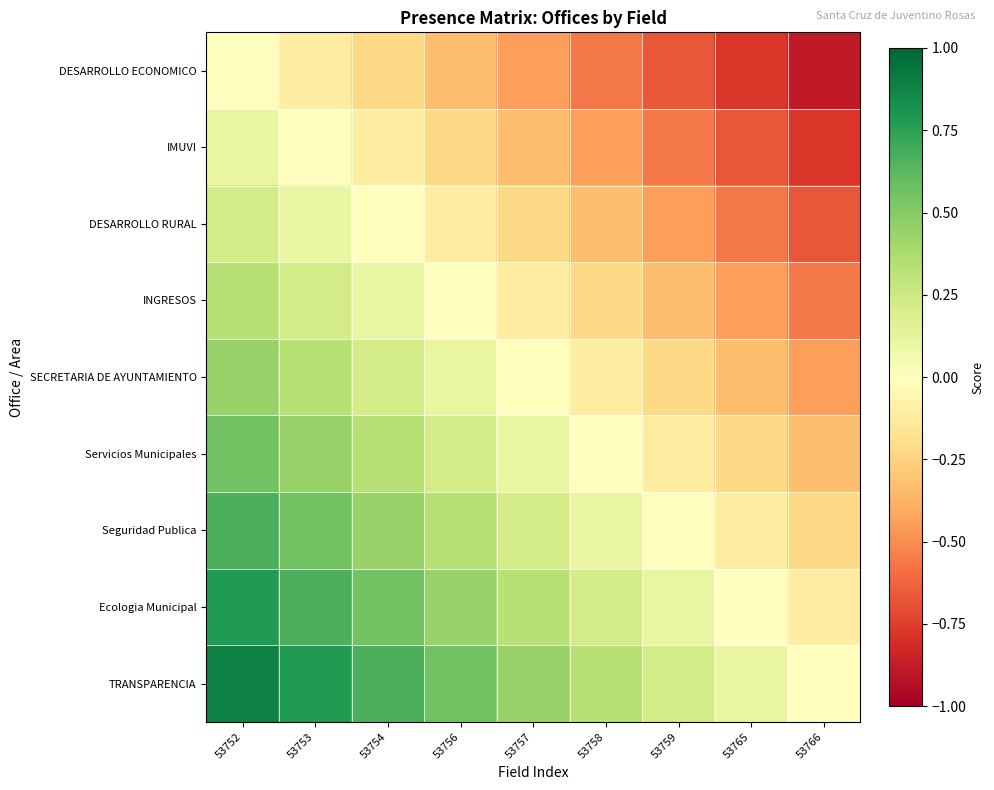

Reading left to right, list all the values displayed in this chart.

DESARROLLO ECONOMICO: 53752=0.0	53753=-0.1	53754=-0.2	53756=-0.3	53757=-0.4	53758=-0.6	53759=-0.7	53765=-0.8	53766=-0.9
IMUVI: 53752=0.1	53753=0.0	53754=-0.1	53756=-0.2	53757=-0.3	53758=-0.4	53759=-0.6	53765=-0.7	53766=-0.8
DESARROLLO RURAL: 53752=0.2	53753=0.1	53754=0.0	53756=-0.1	53757=-0.2	53758=-0.3	53759=-0.4	53765=-0.6	53766=-0.7
INGRESOS: 53752=0.3	53753=0.2	53754=0.1	53756=0.0	53757=-0.1	53758=-0.2	53759=-0.3	53765=-0.4	53766=-0.6
SECRETARIA DE AYUNTAMIENTO: 53752=0.4	53753=0.3	53754=0.2	53756=0.1	53757=0.0	53758=-0.1	53759=-0.2	53765=-0.3	53766=-0.4
Servicios Municipales: 53752=0.6	53753=0.4	53754=0.3	53756=0.2	53757=0.1	53758=0.0	53759=-0.1	53765=-0.2	53766=-0.3
Seguridad Publica: 53752=0.7	53753=0.6	53754=0.4	53756=0.3	53757=0.2	53758=0.1	53759=0.0	53765=-0.1	53766=-0.2
Ecologia Municipal: 53752=0.8	53753=0.7	53754=0.6	53756=0.4	53757=0.3	53758=0.2	53759=0.1	53765=0.0	53766=-0.1
TRANSPARENCIA: 53752=0.9	53753=0.8	53754=0.7	53756=0.6	53757=0.4	53758=0.3	53759=0.2	53765=0.1	53766=0.0